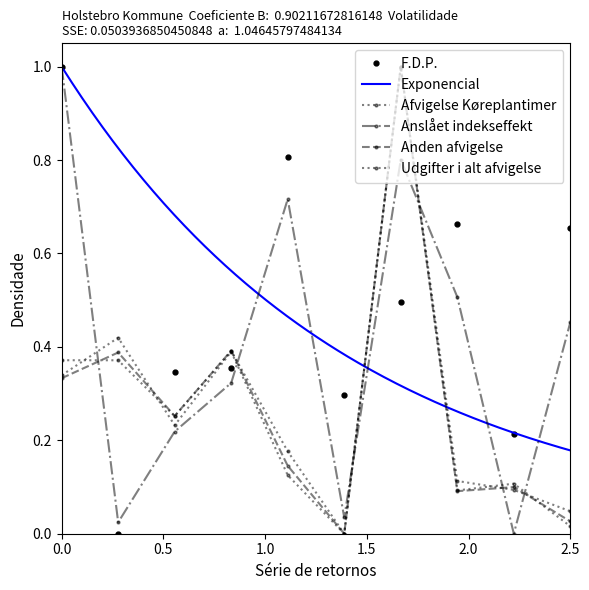

How many data points in Udgifter i alt afvigelse are above 0?

9